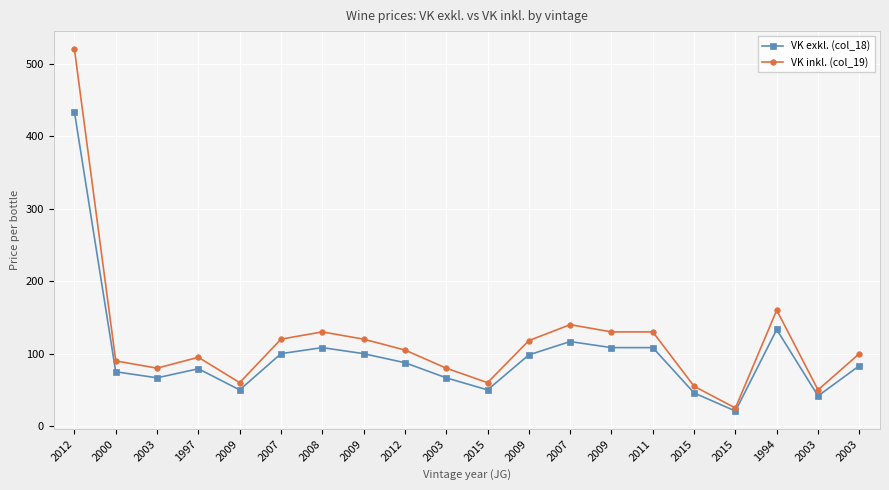

What is the label of the 4th point from the right?

2015